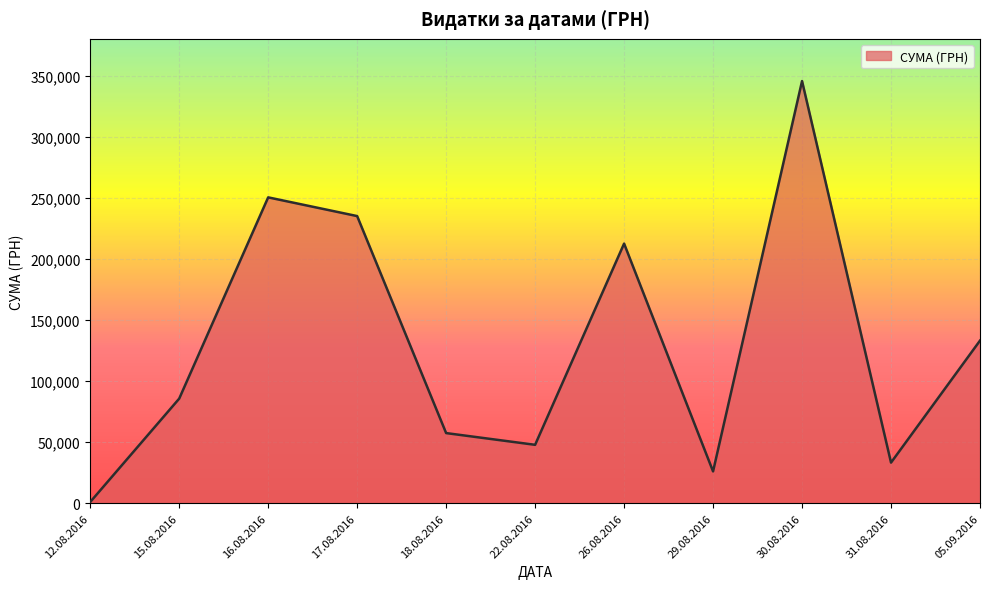

Count the number of categories in the chart.

11